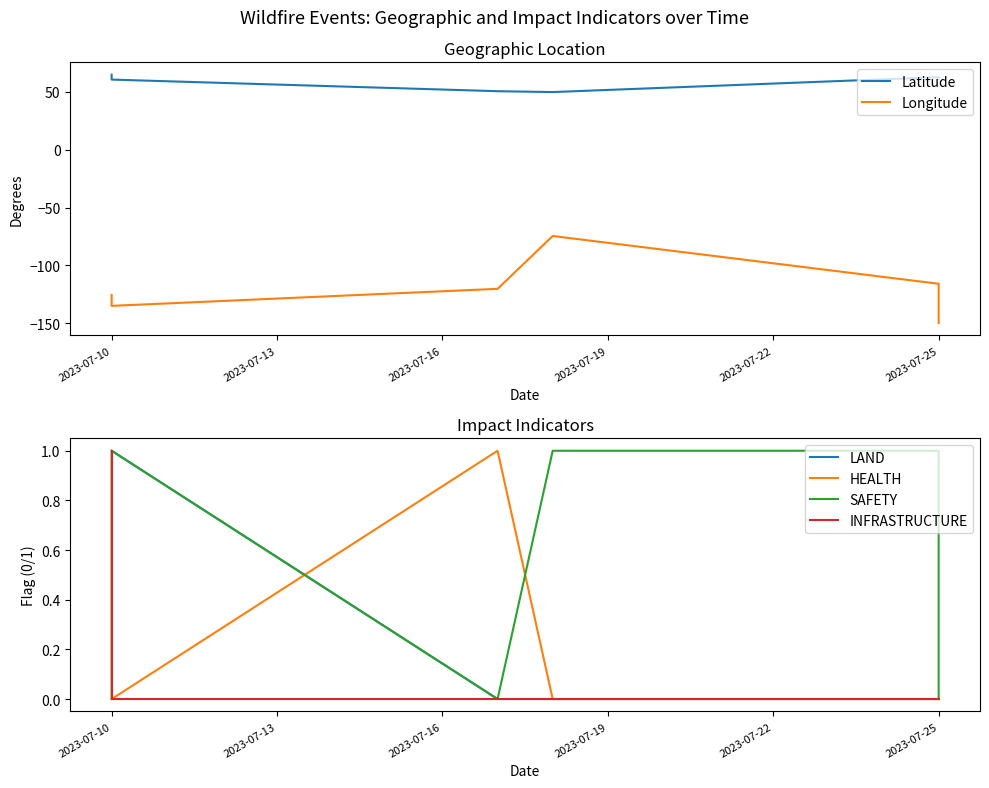

The Longitude series shows -256.4 at 2023-07-25. True or false?

False